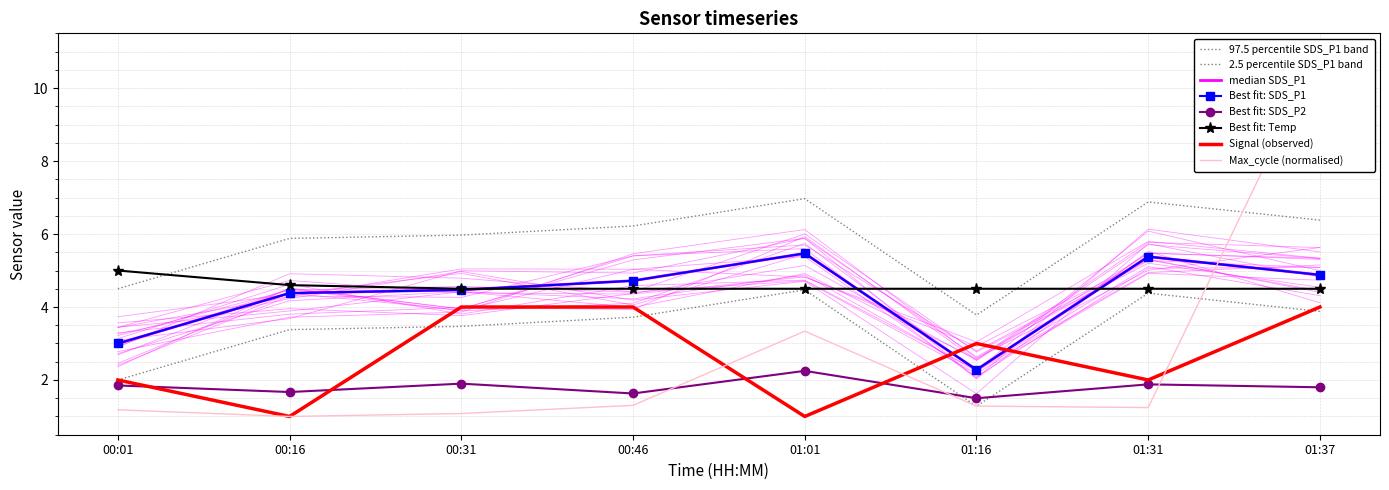

Reading right to left, list all the values displayed in this chart.

SDS_P1: 01:37=6.4	01:31=6.9	01:16=3.8	01:01=7.0	00:46=6.2	00:31=6.0	00:16=5.9	00:01=4.5
SDS_P2: 01:37=1.8	01:31=1.9	01:16=1.5	01:01=2.2	00:46=1.6	00:31=1.9	00:16=1.7	00:01=1.9
Temp: 01:37=4.5	01:31=4.5	01:16=4.5	01:01=4.5	00:46=4.5	00:31=4.5	00:16=4.6	00:01=5.0
Signal: 01:37=4.0	01:31=2.0	01:16=3.0	01:01=1.0	00:46=4.0	00:31=4.0	00:16=1.0	00:01=2.0
Max_cycle_scaled: 01:37=11.0	01:31=1.2	01:16=1.3	01:01=3.3	00:46=1.3	00:31=1.1	00:16=1.0	00:01=1.2